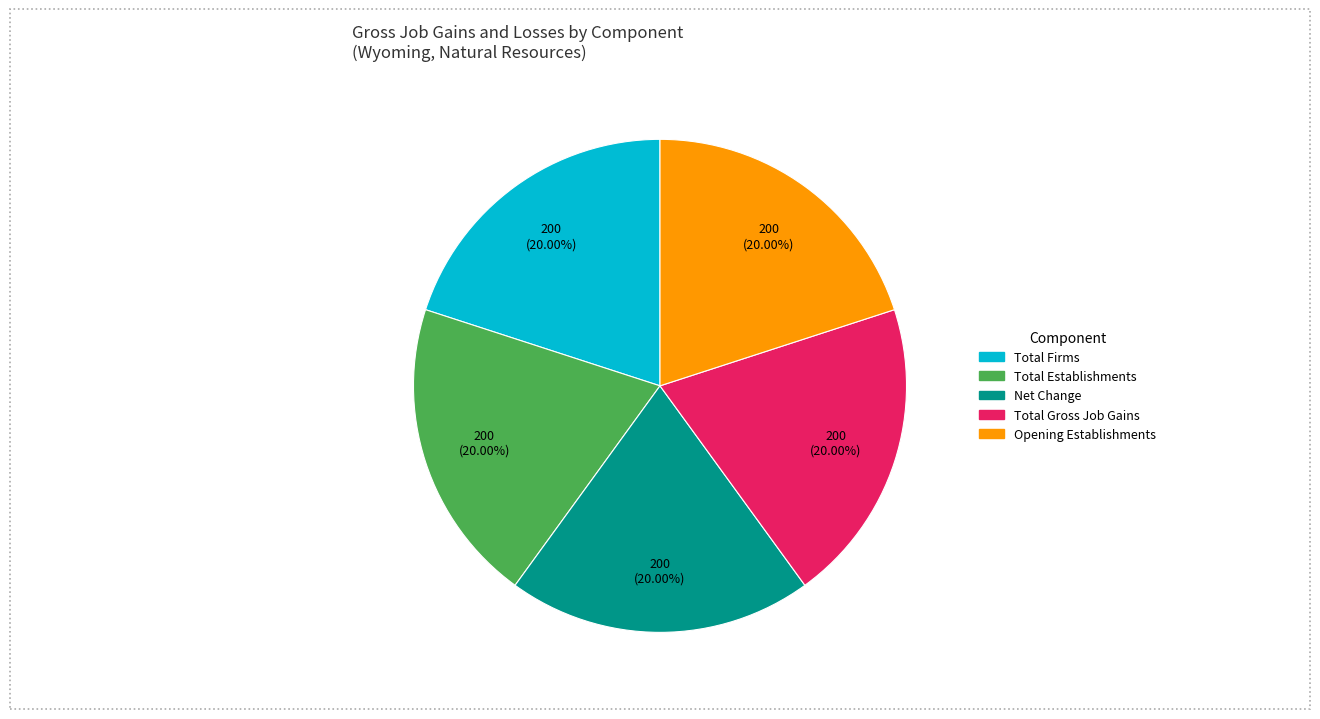

Does any single category account for the majority?

No